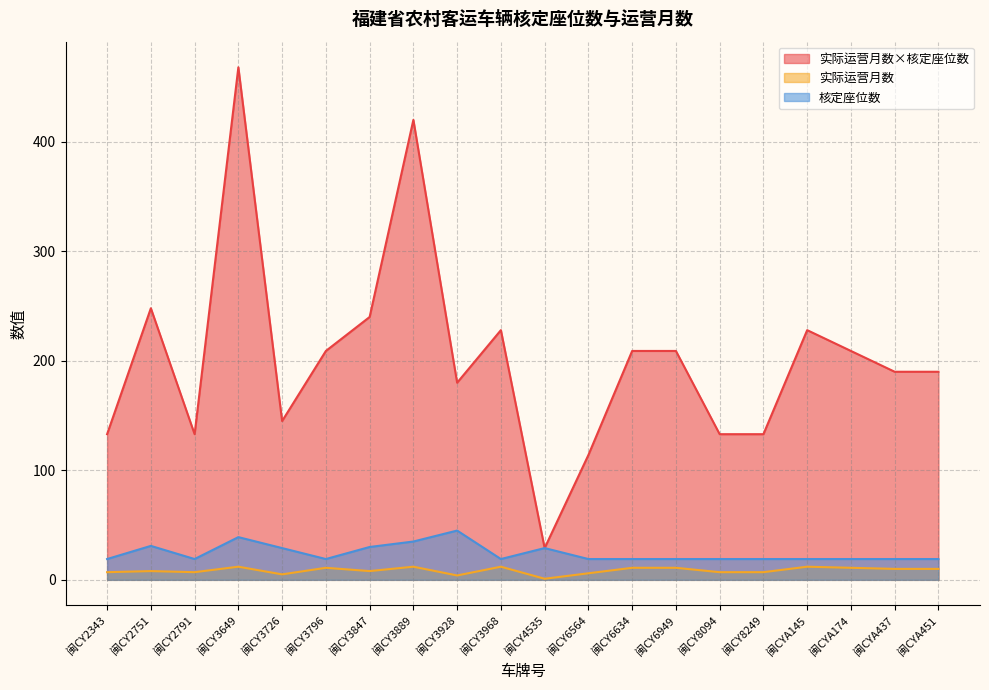

Rank the categories by 实际运营月数×核定座位数 value from lowest to highest.

闽CY4535, 闽CY6564, 闽CY2343, 闽CY2791, 闽CY8094, 闽CY8249, 闽CY3726, 闽CY3928, 闽CYA437, 闽CYA451, 闽CY3796, 闽CY6634, 闽CY6949, 闽CYA174, 闽CY3968, 闽CYA145, 闽CY3847, 闽CY2751, 闽CY3889, 闽CY3649